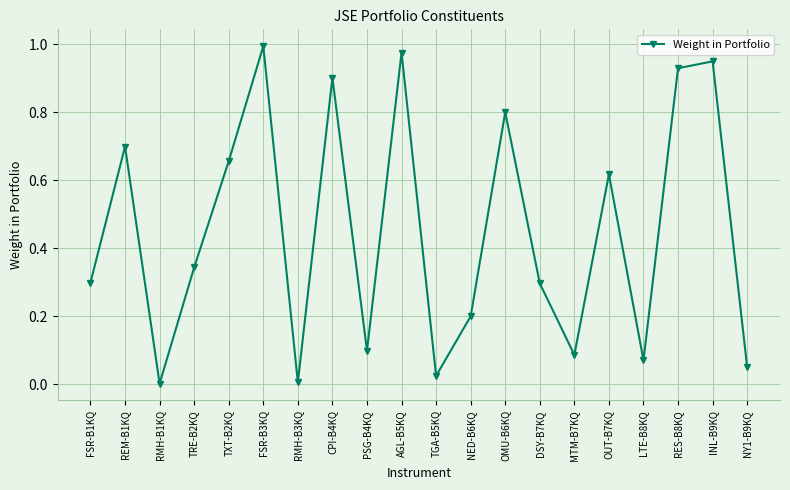

What is the label of the 16th point from the left?

OUT-B7KQ